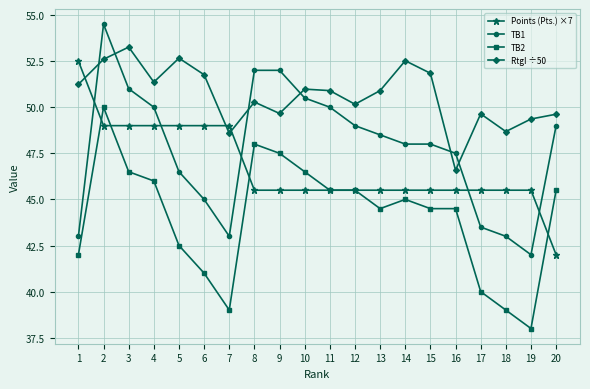

Rank the series by their maximum value, from lowest to highest.

TB2, Points (Pts.) ×7, RtgI ÷50, TB1